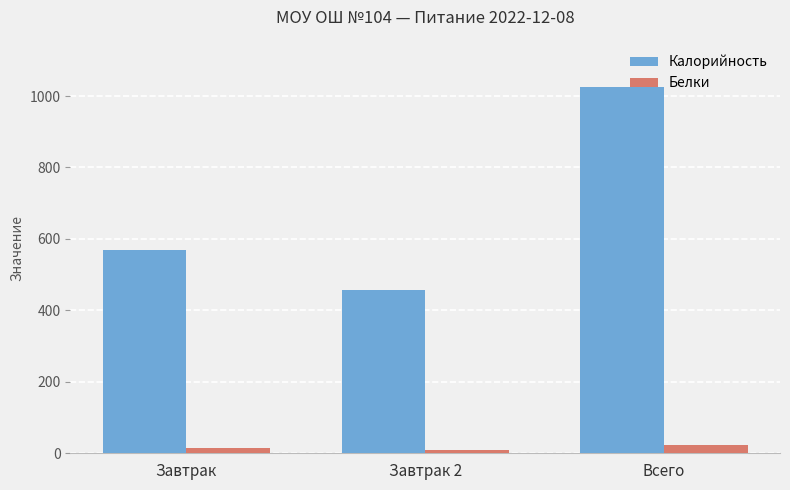

The value of Калорийность at Всего is 600.5. True or false?

False